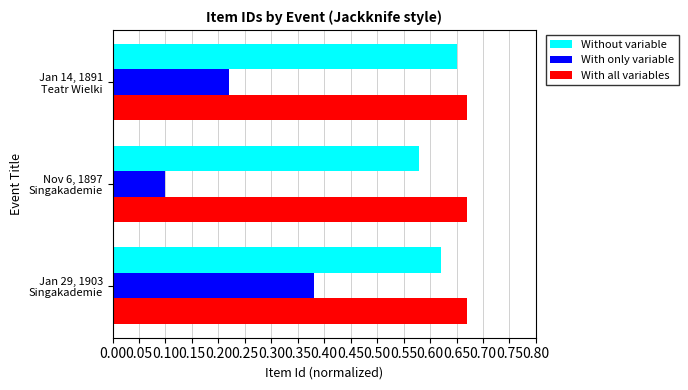

How many With only variable values are between 0 and 1?

3